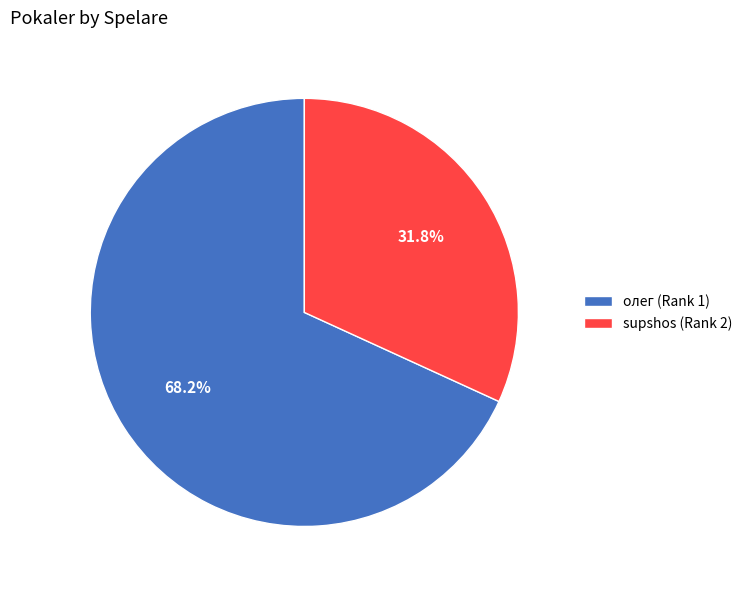

How many segments does this pie chart have?

2